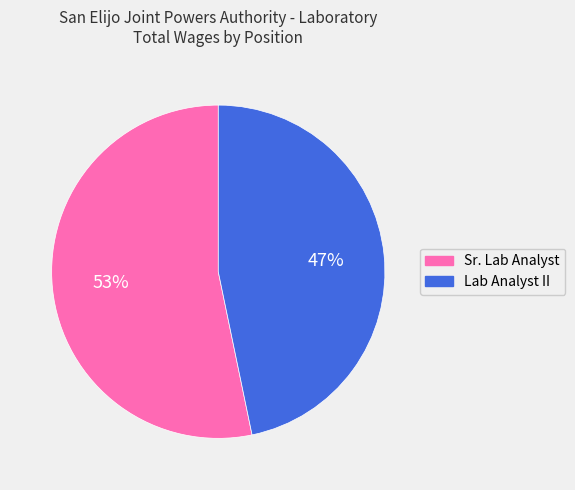

Combined, do Lab Analyst II and Sr. Lab Analyst account for over 50%?

Yes